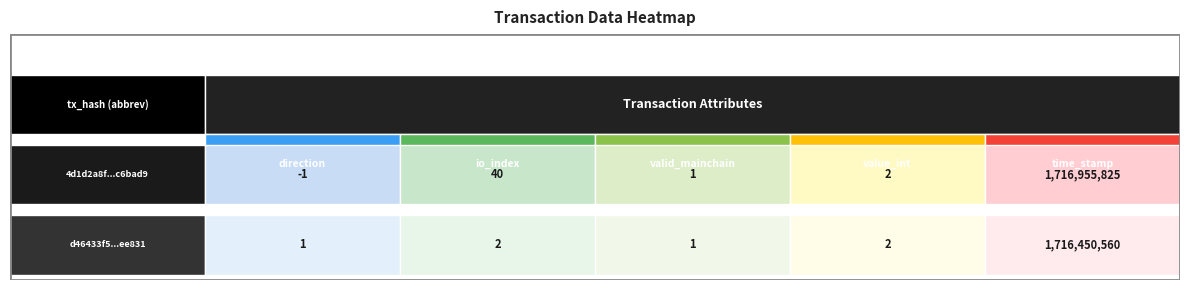

The value of 4d1d2a8f3a6b982e08999500415207690c6bad9 at 3 is 3. True or false?

False